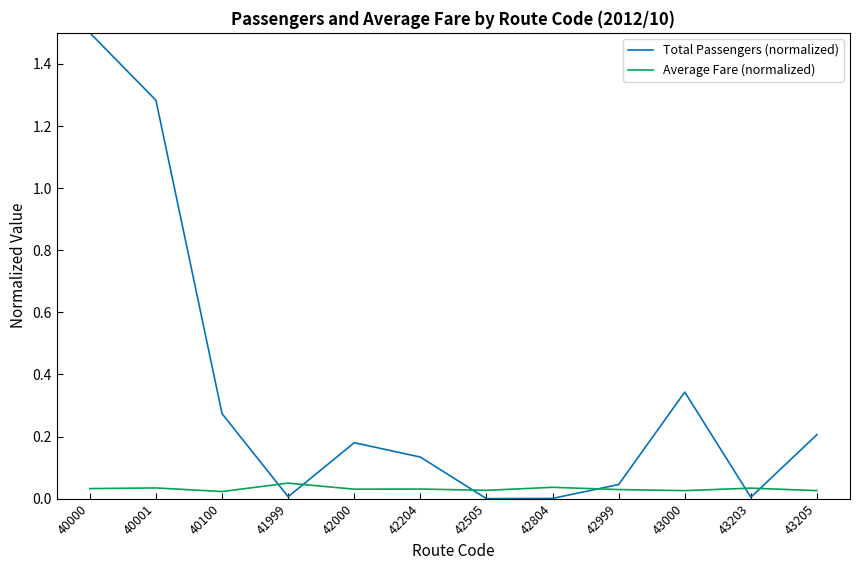

Rank the series by their average value, from highest to lowest.

Total Passengers (normalized), Average Fare (normalized)